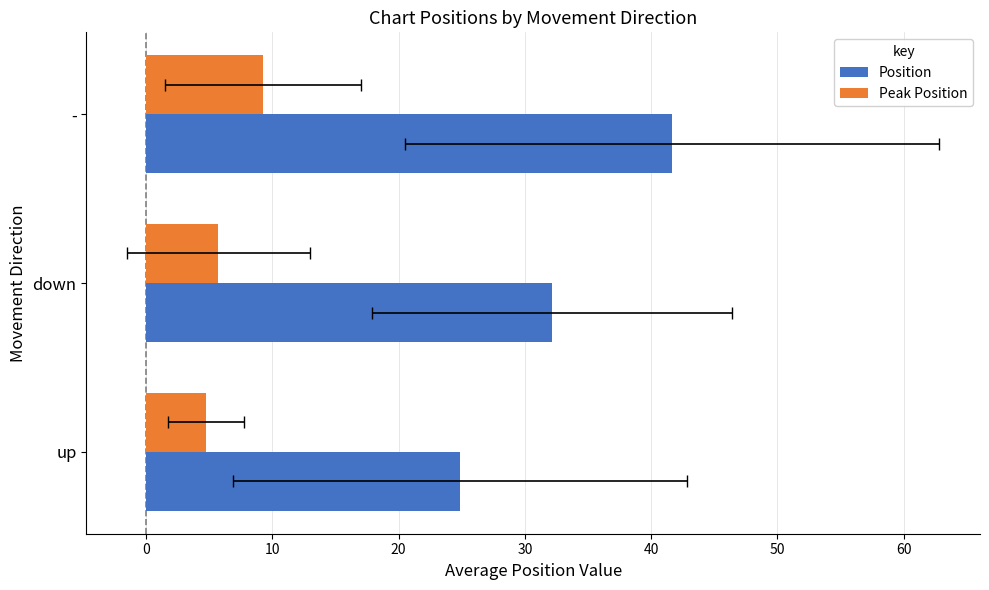

What is the value of the Position bar at the 2nd from the left?

32.2